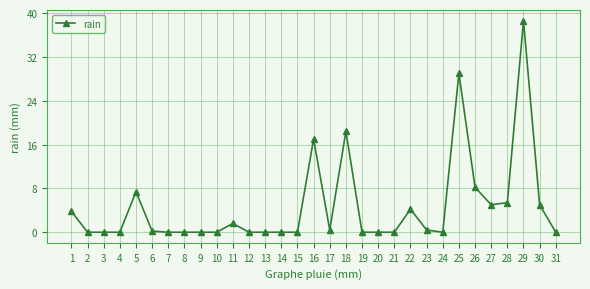

True or false: the data shows 29.0 at 25.

True